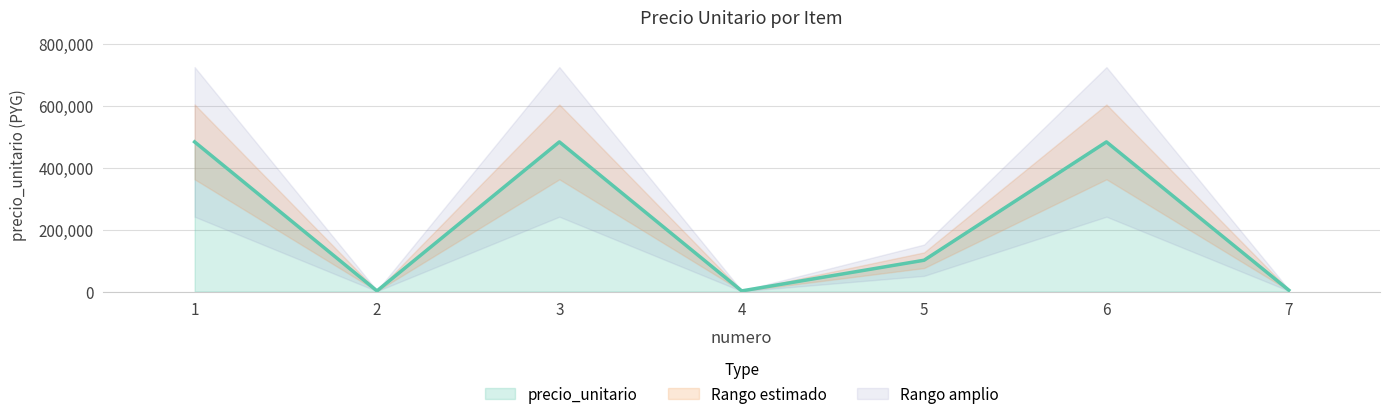

What value does the data have at 5?

101250